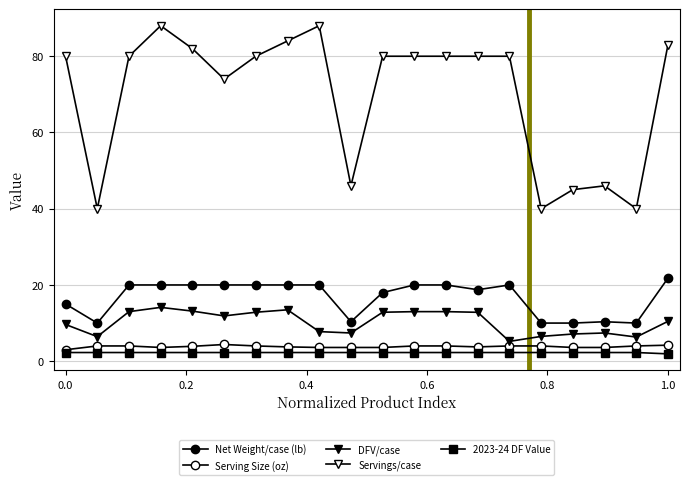

Which series has the largest total across all categories?

Servings/case